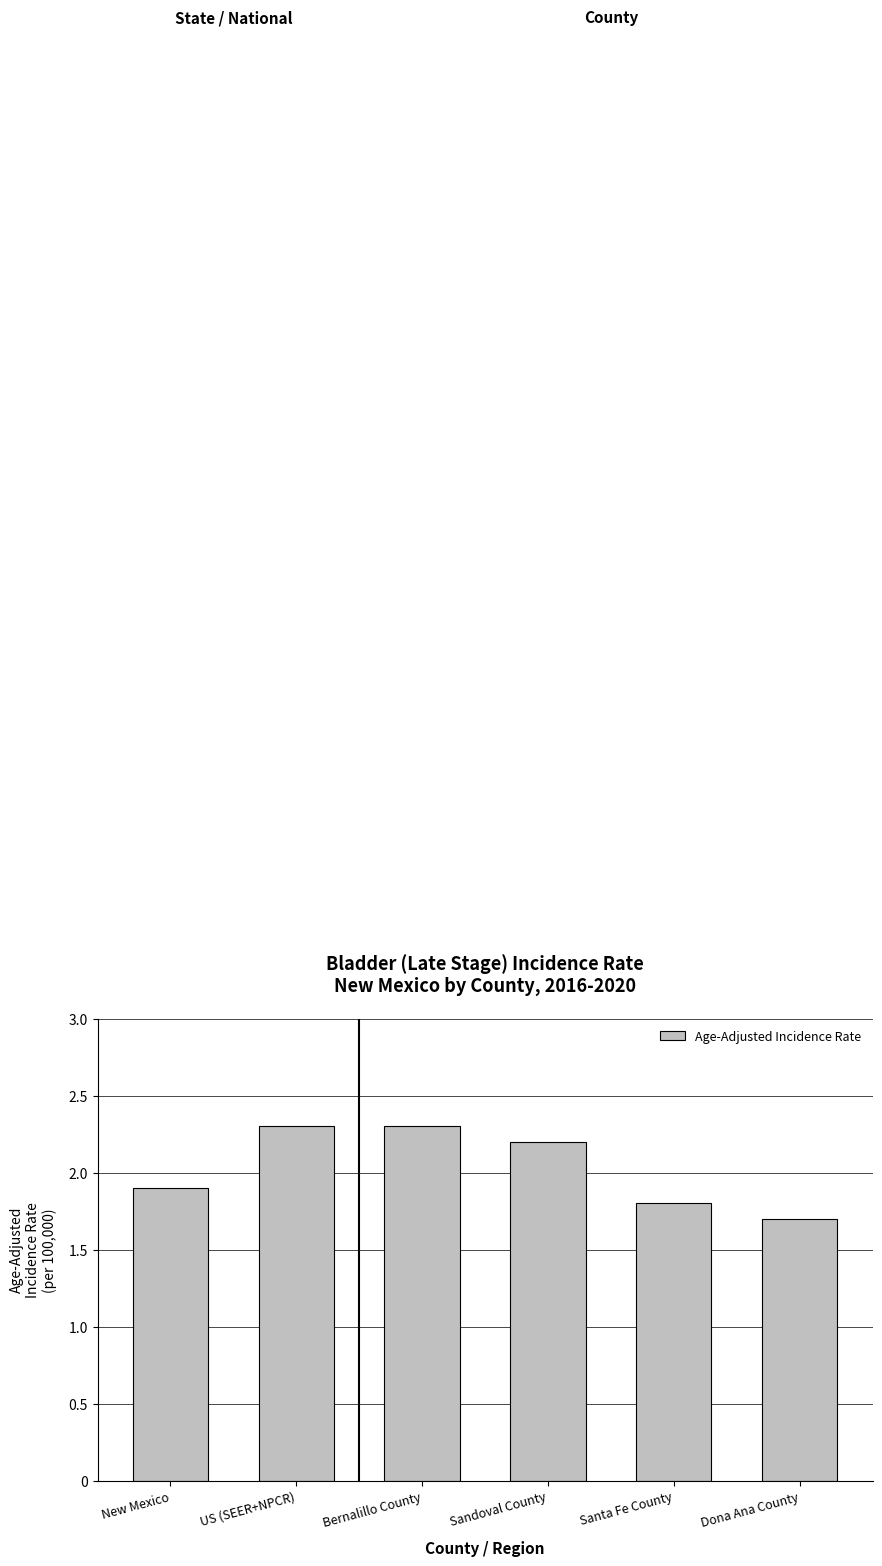

The value at Sandoval County is 2.2. True or false?

True